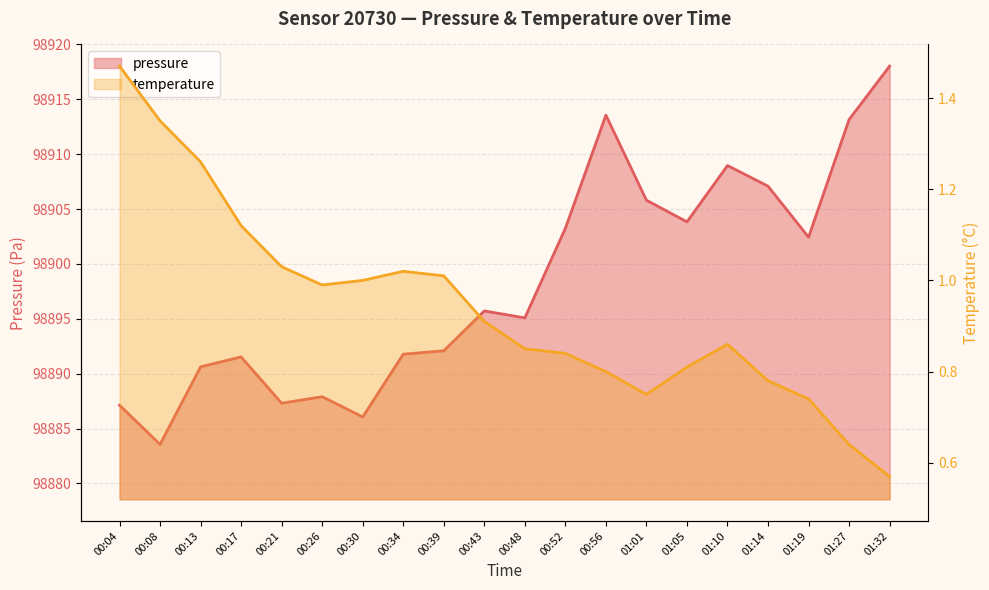

Count the number of values greater than 98895.

11